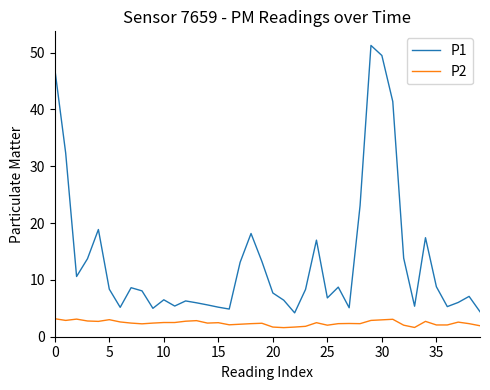

True or false: P2 and P1 intersect in this chart.

False